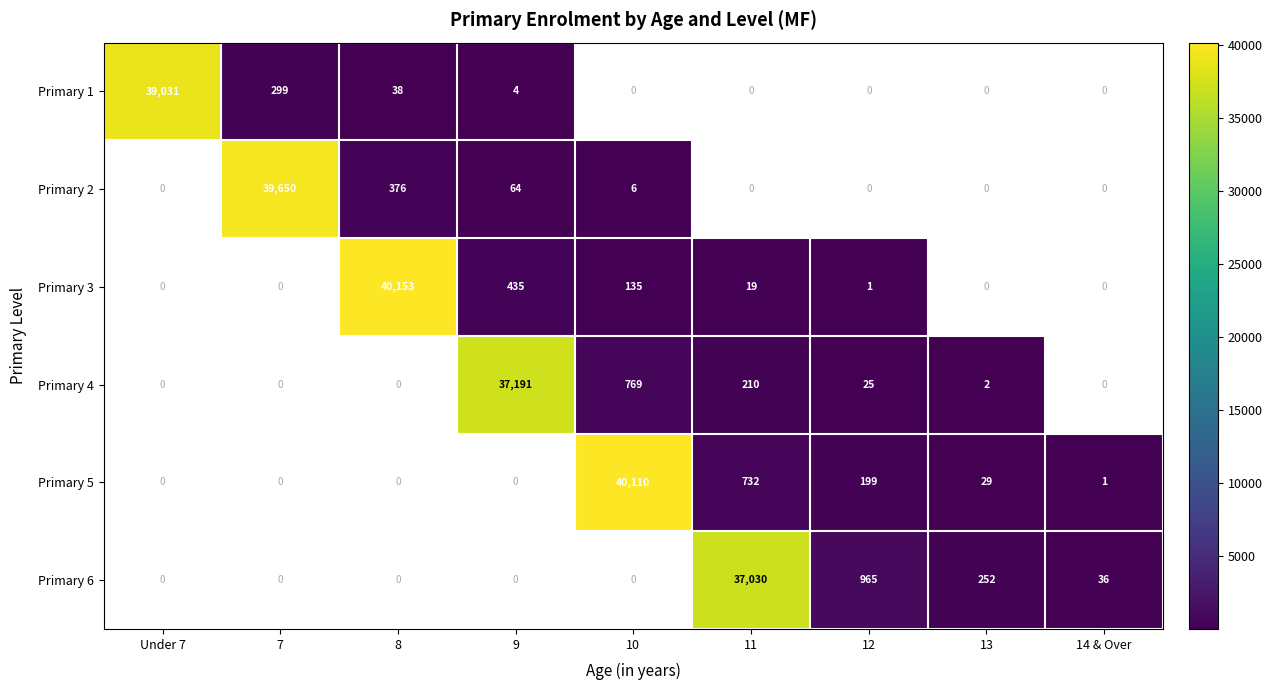

The value of Primary 6 at 12 is 1427. True or false?

False